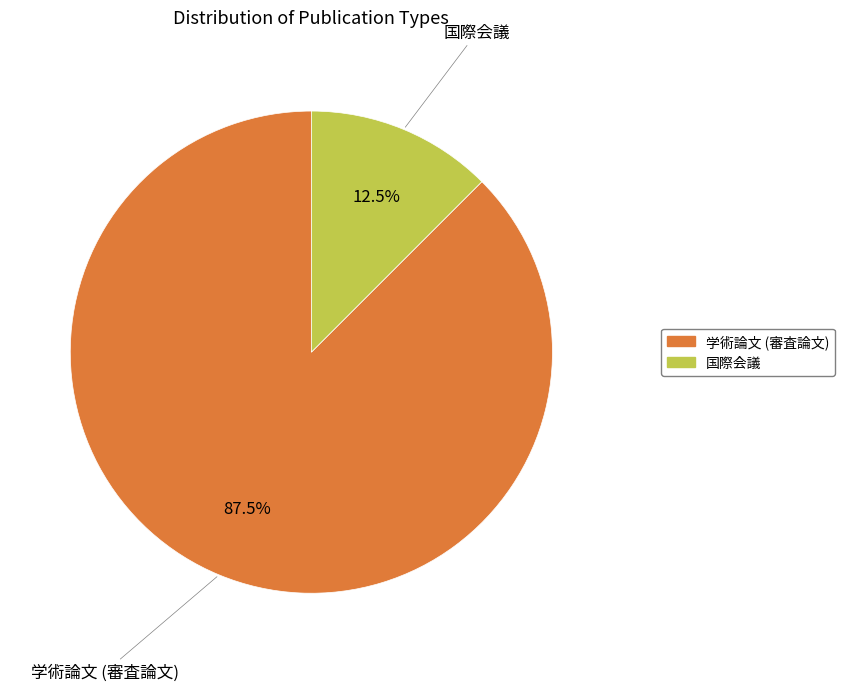

What percentage do 学術論文 (審査論文) and 国際会議 together represent?

100.0%